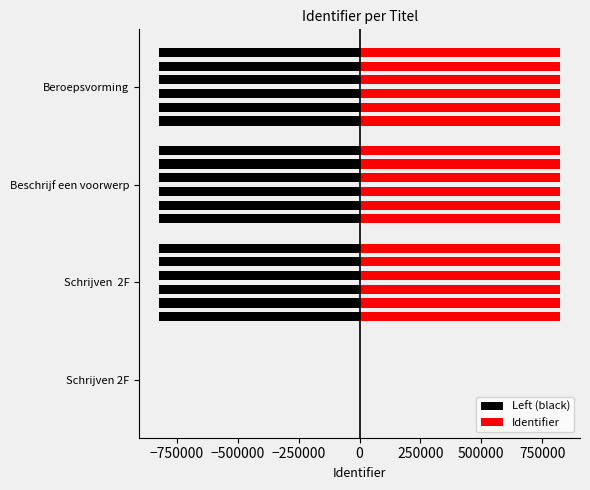

Reading right to left, extract all data points from this chart.

Left (black): -822961	-822965	-822959	0
Identifier: 822961	822965	822959	0